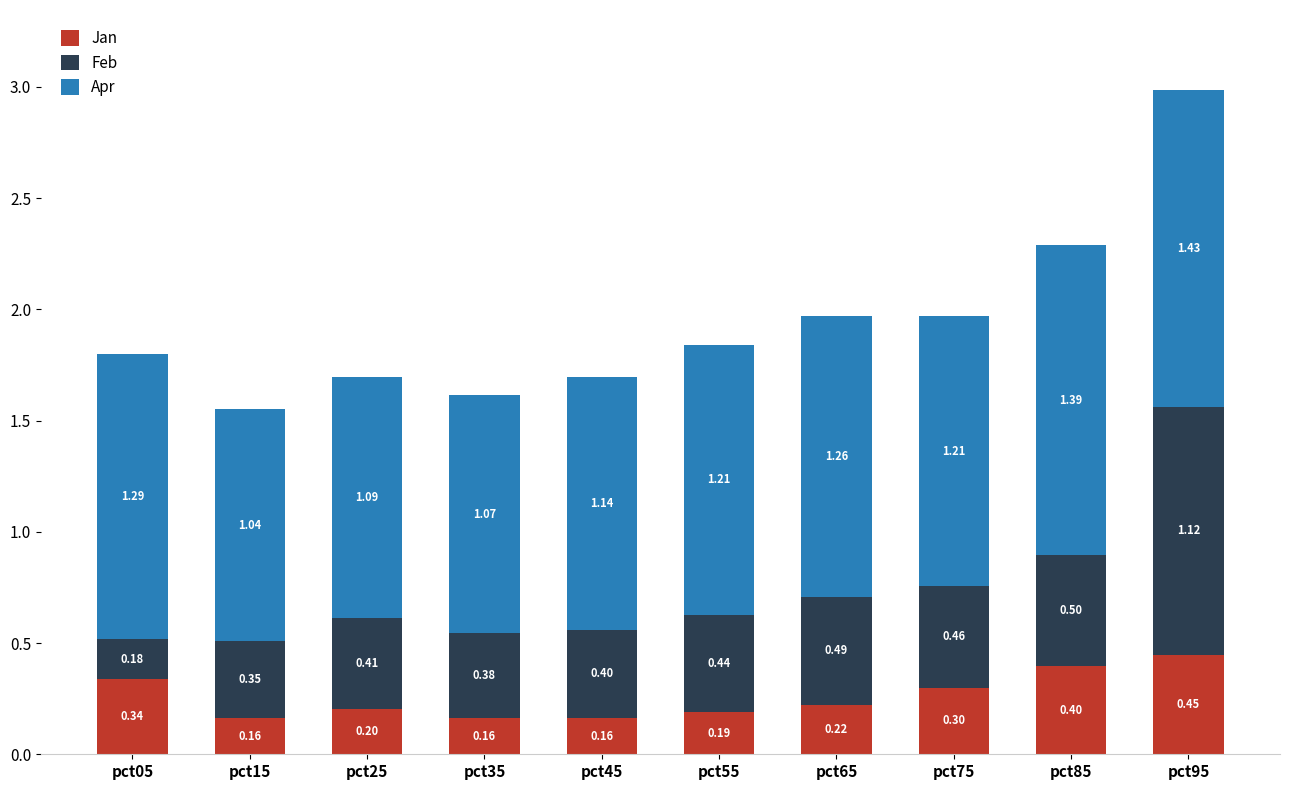

What is the difference between the maximum and second lowest values in the Jan series?

0.3